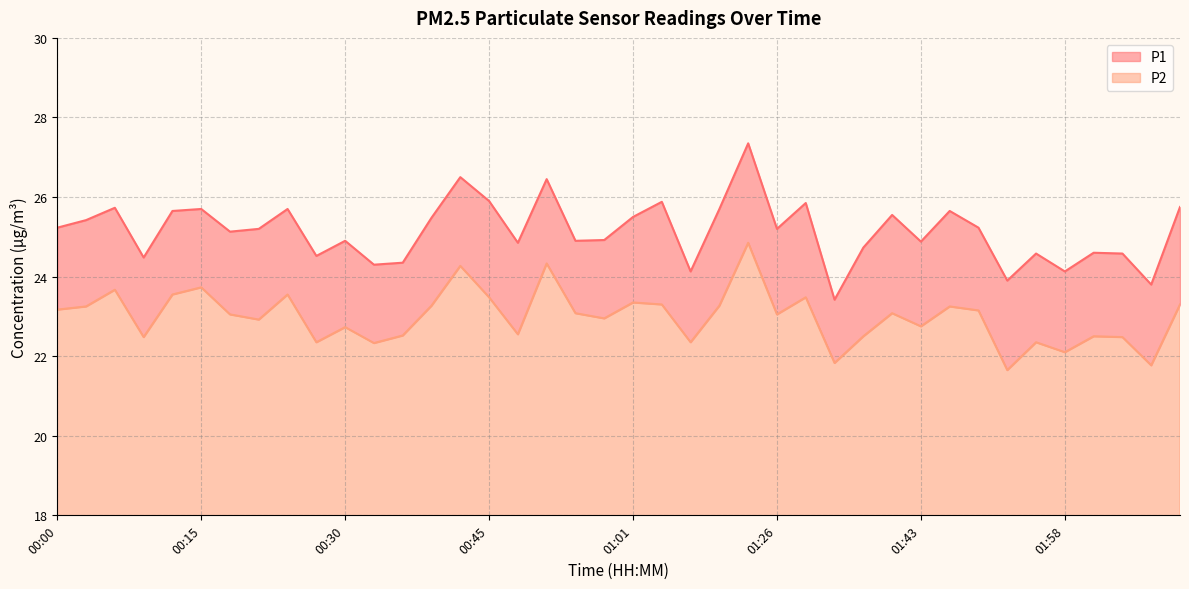

List the series in order of their overall mean, highest first.

P1, P2